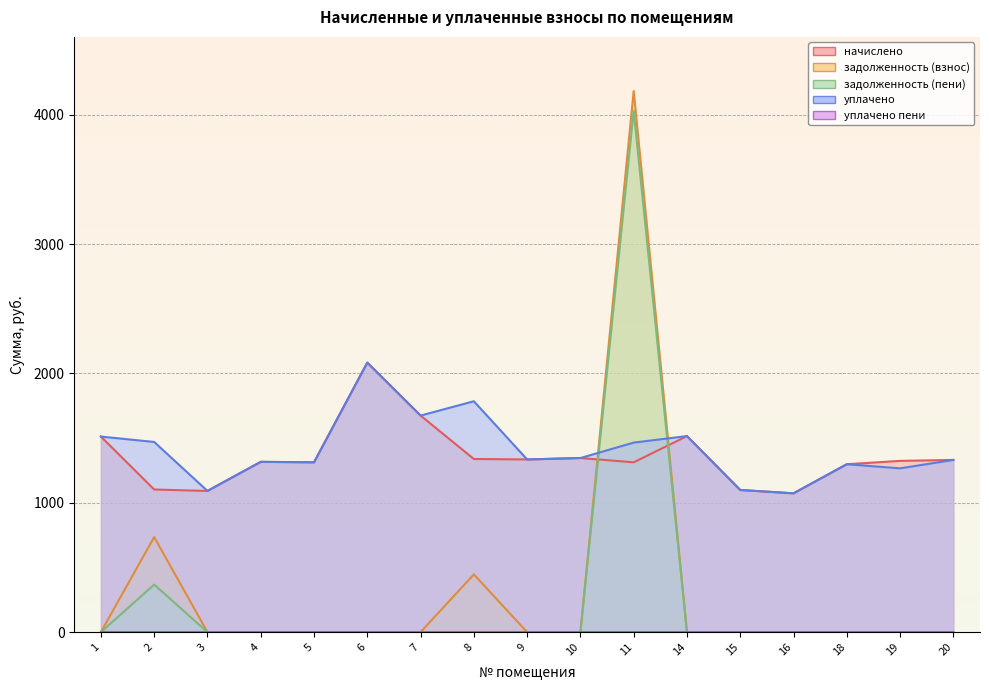

Which series ends up on top after the final intersection of задолженность (пени) and уплачено?

уплачено